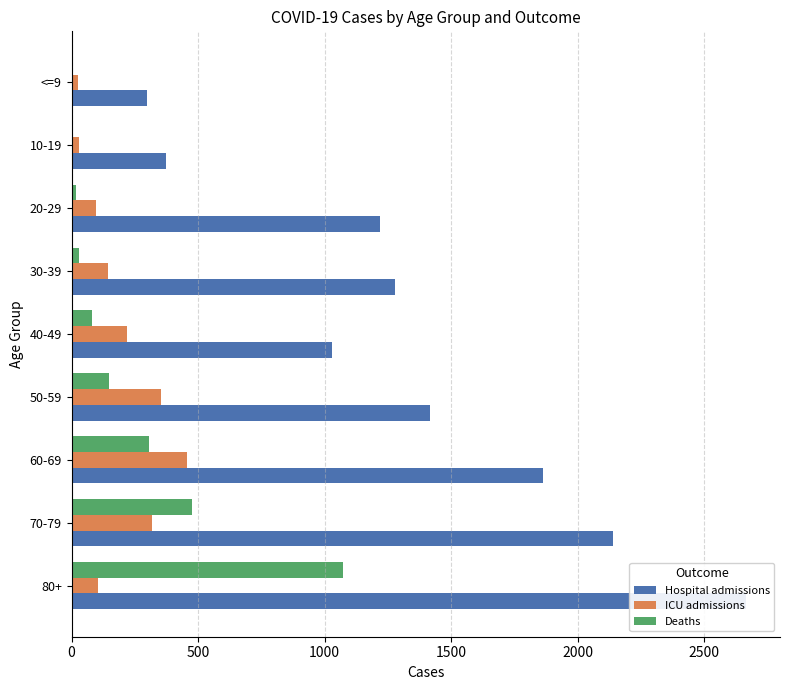

What are all the series names shown in the legend?

Hospital admissions, ICU admissions, Deaths